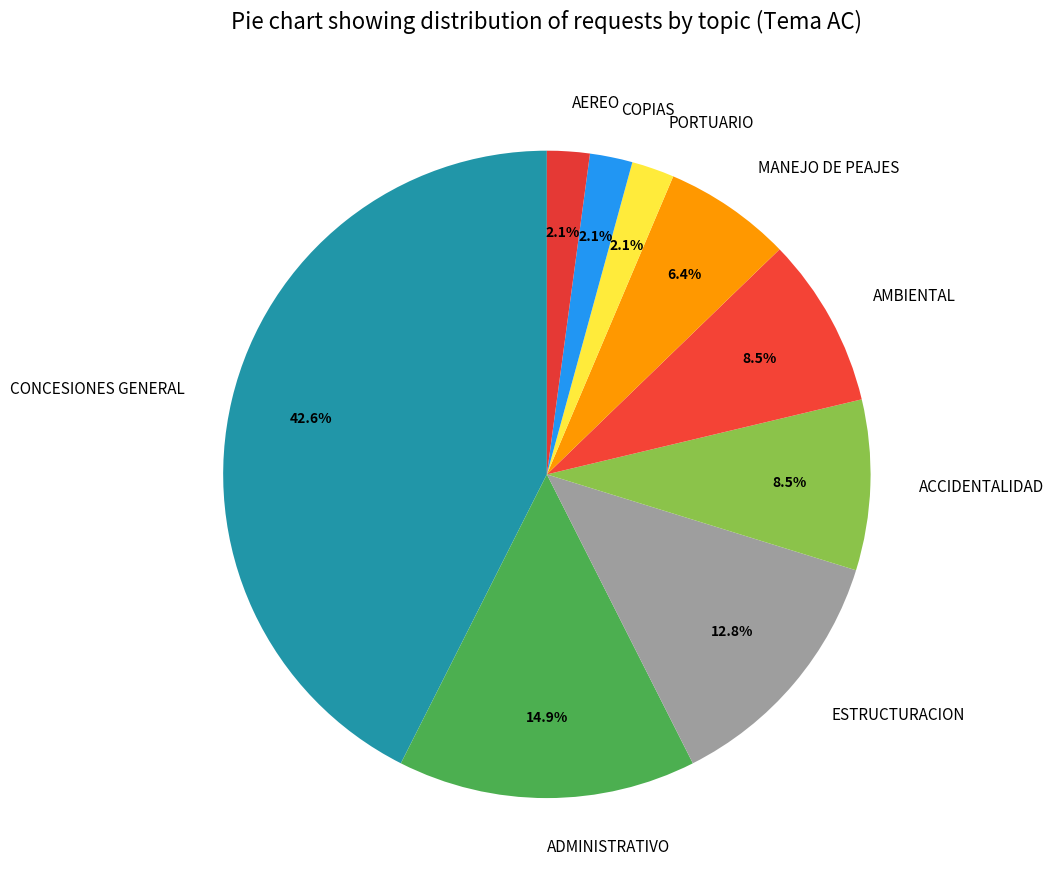

Which has a higher value, ESTRUCTURACION or ADMINISTRATIVO?

ADMINISTRATIVO